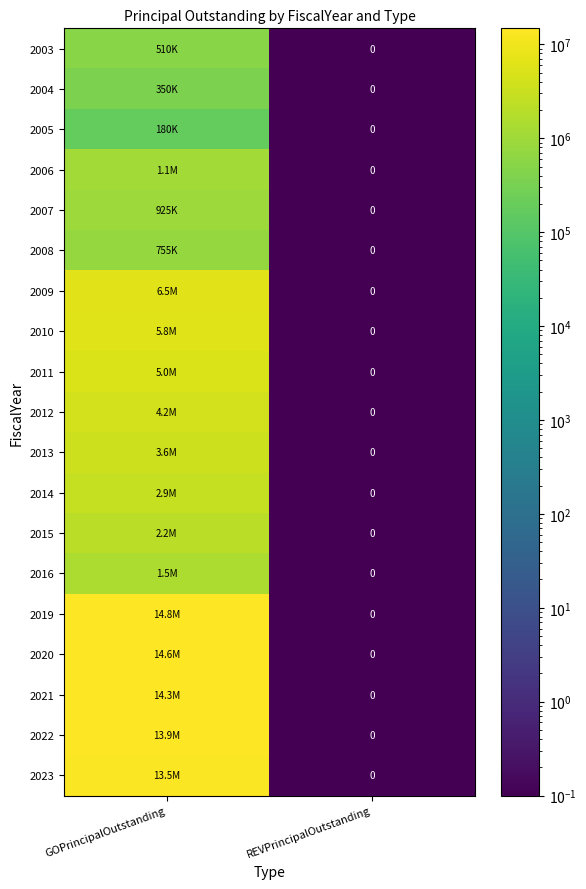

What is the average value of the 2022 series?

6960000.0